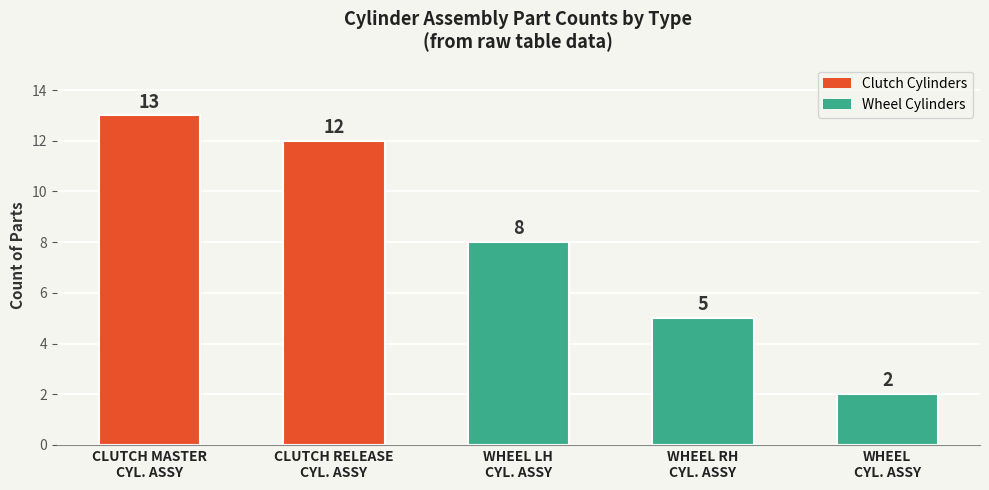

At which category does the chart reach its peak across all series?

CLUTCH MASTER
CYL. ASSY